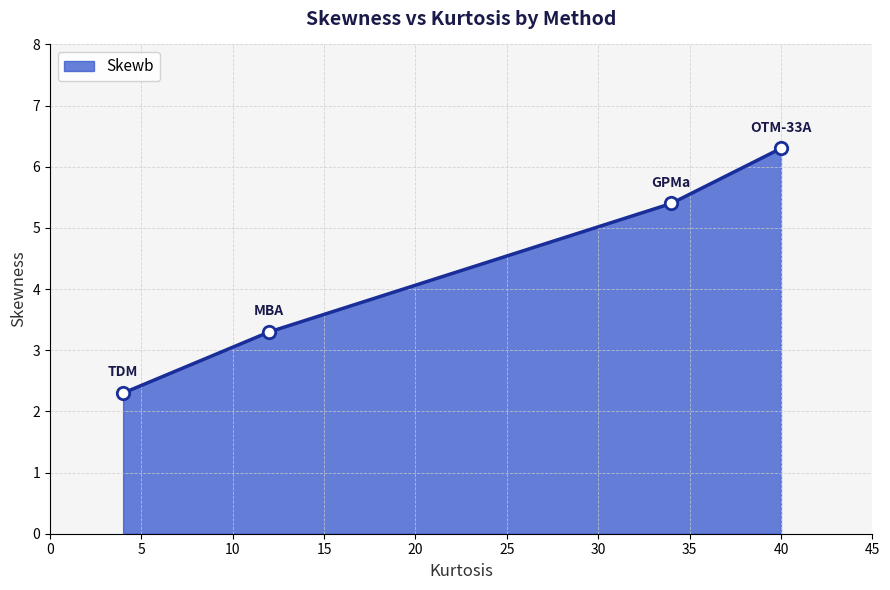

Which has a higher value, GPMa or TDM?

GPMa